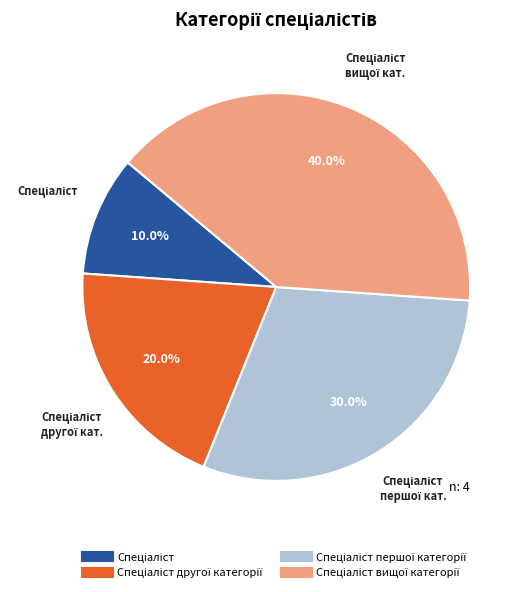

Is there any slice that represents more than half of the pie?

No